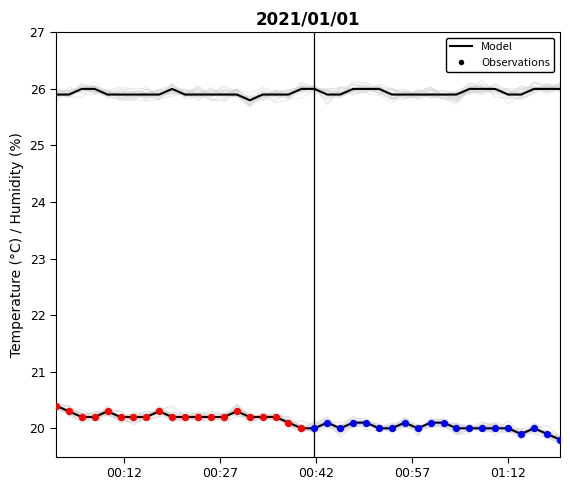

At how many categories does at least one series exceed 22?

40